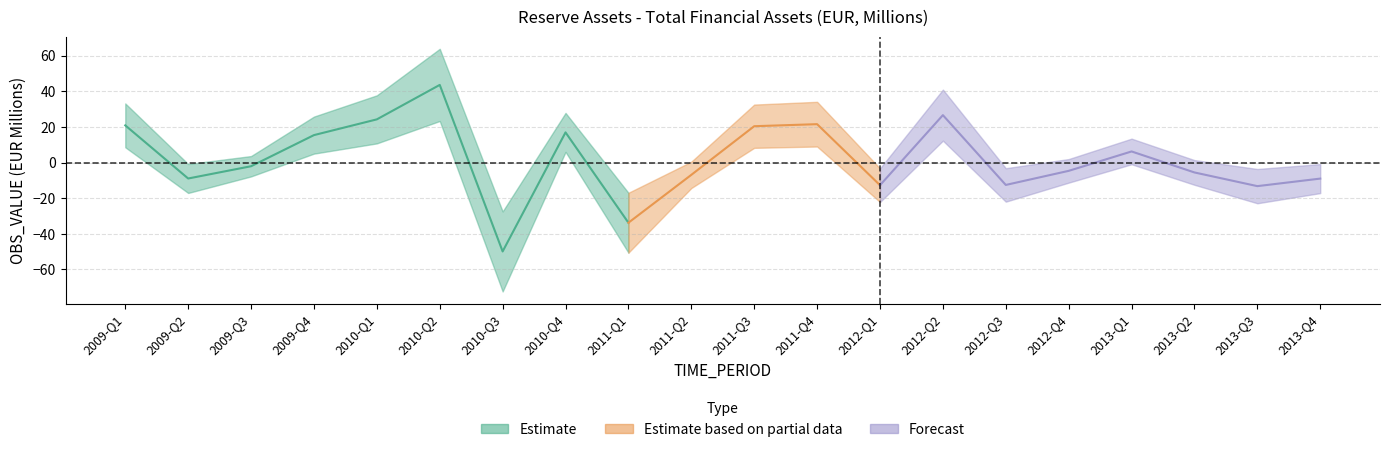

How many negative values are there?

11